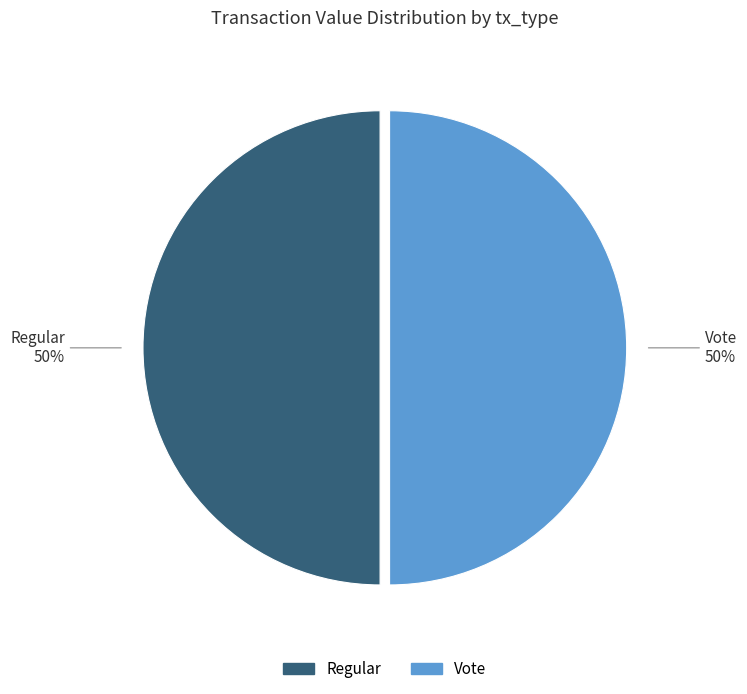

To the nearest percent, what is the average slice percentage?

50%